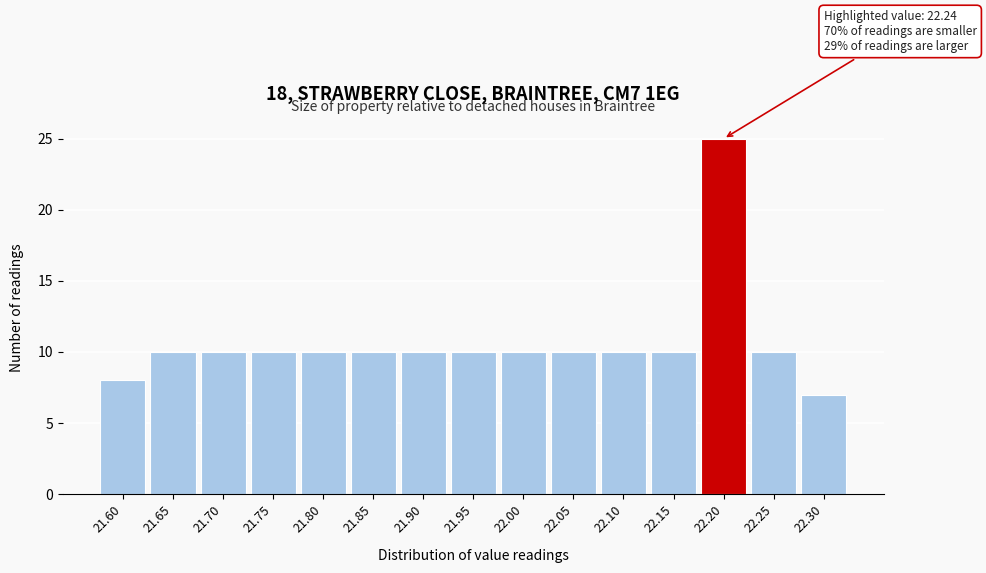

Reading right to left, what are all the values shown in this chart?

7	10	25	10	10	10	10	10	10	10	10	10	10	10	8